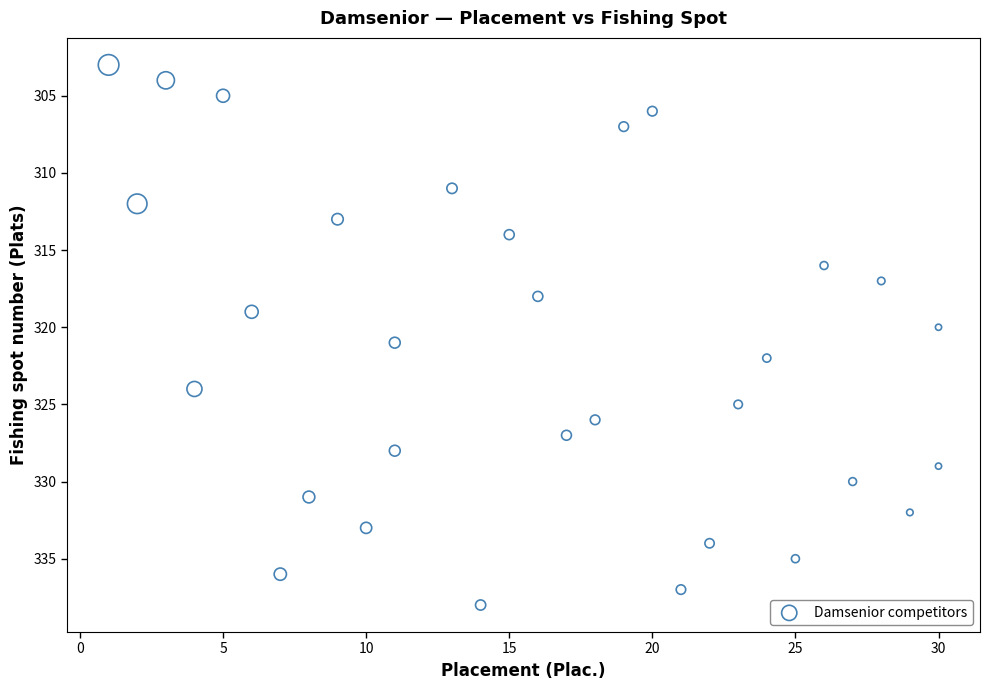

What is the range of X values (max minus min)?

29